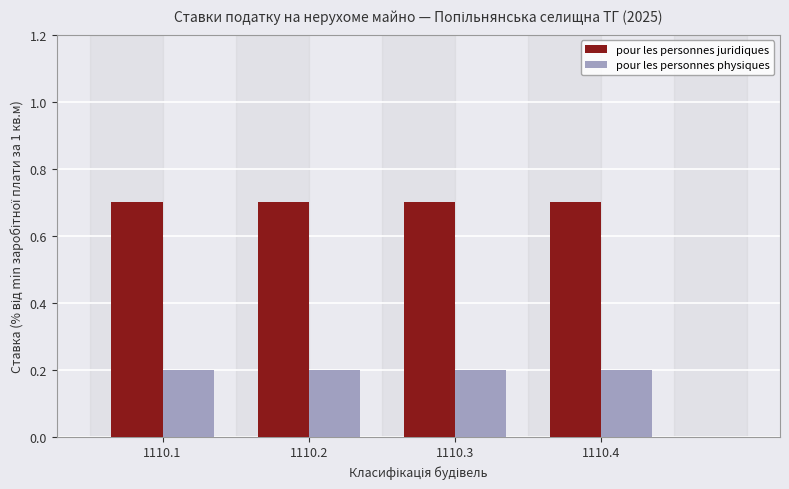

What is the difference between the highest and lowest values at 1110.1?

0.5